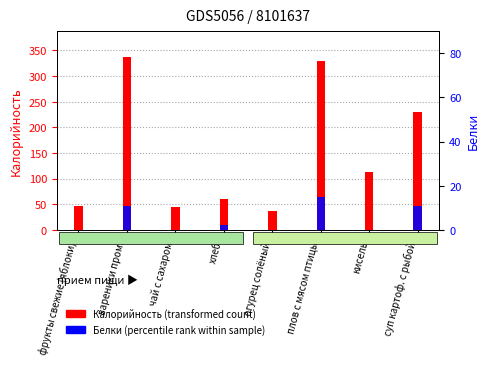

What are all the series names shown in the legend?

Калорийность (transformed count), Белки (percentile rank)